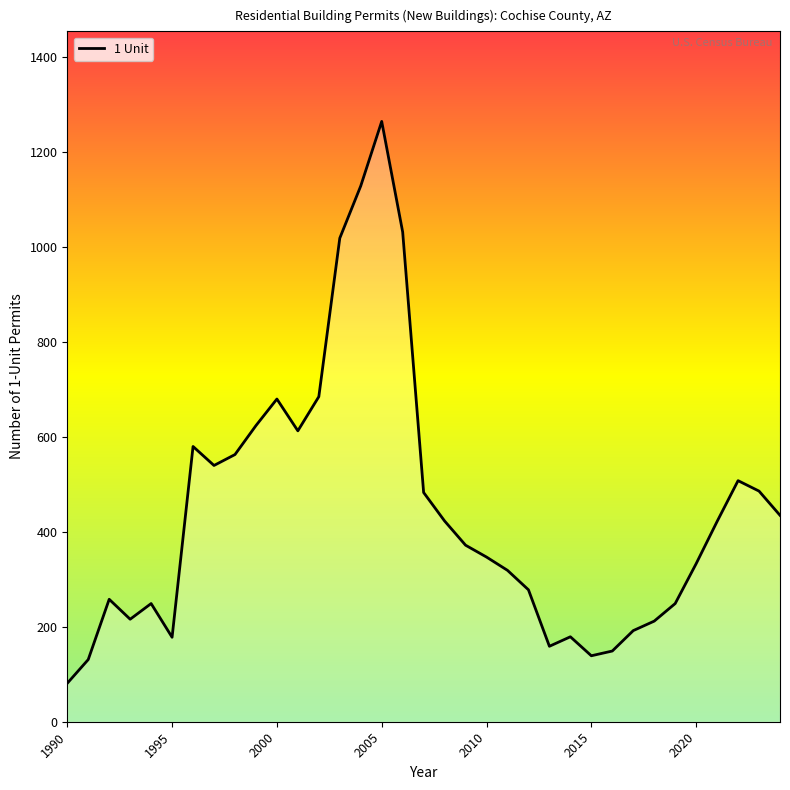

How many distinct data groups are displayed?

1